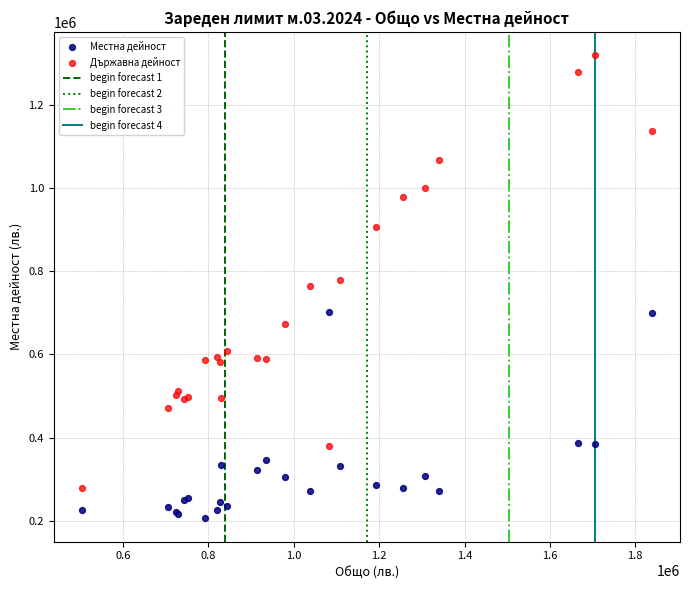

In the Държавна дейност series, what Y value is closest to 798987?

778030.8